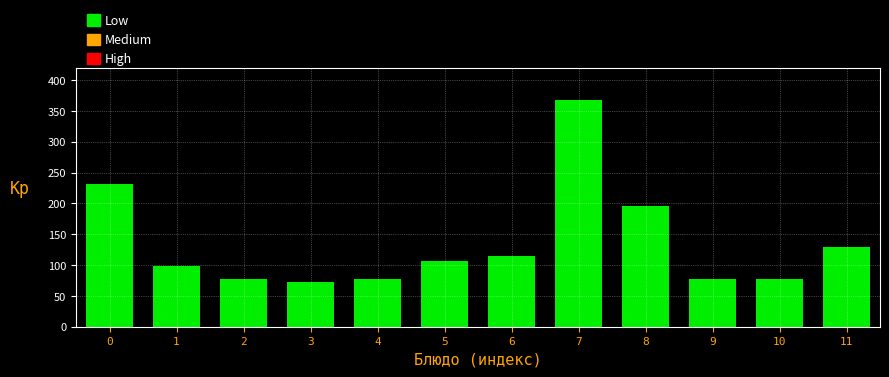

Reading left to right, what are all the values shown in this chart?

232	99	78	73	78	107	115	367	196	78	78	130